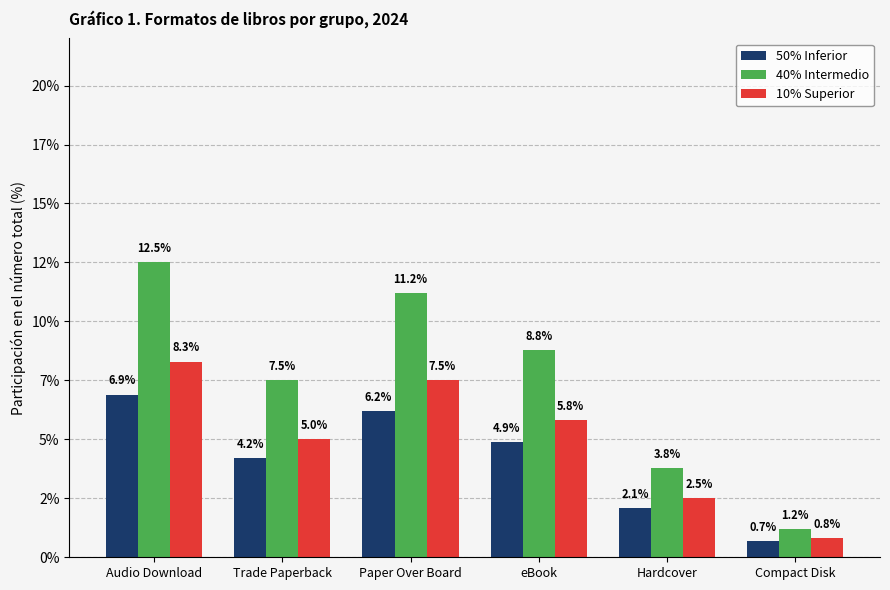

List the series in order of their peak value, lowest first.

50% Inferior, 10% Superior, 40% Intermedio